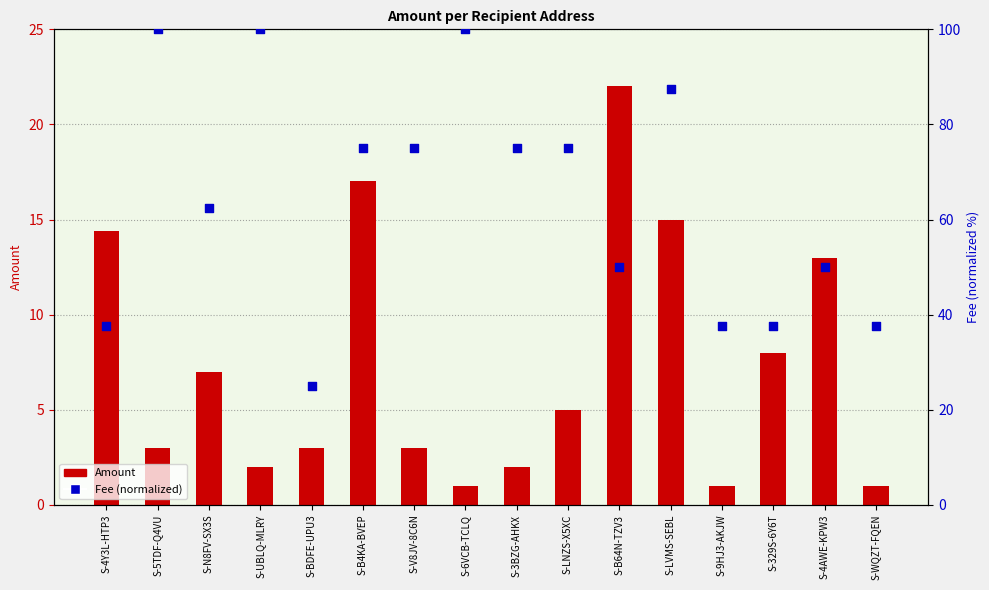

Is the value of Fee (normalized) at S-B64N-TZV3 greater than the value of Amount at S-UBLQ-MLRY?

Yes